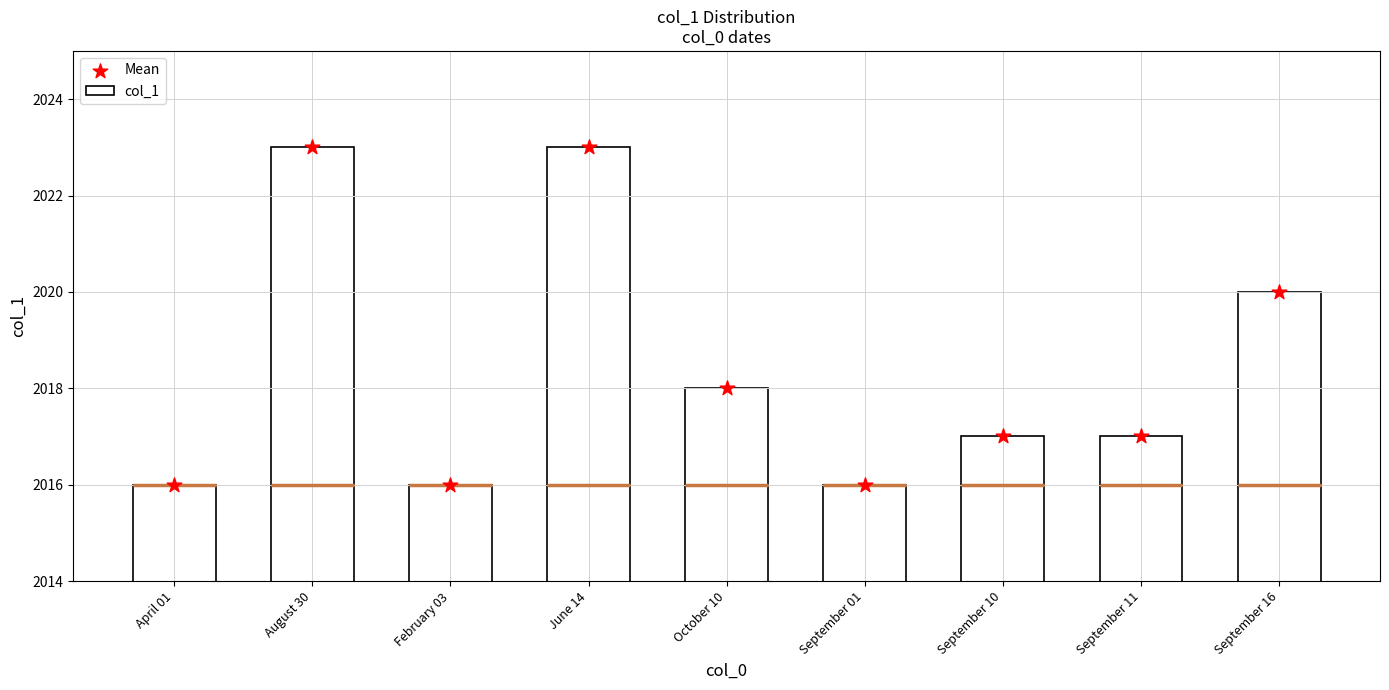

Which series has the largest total across all categories?

col_1